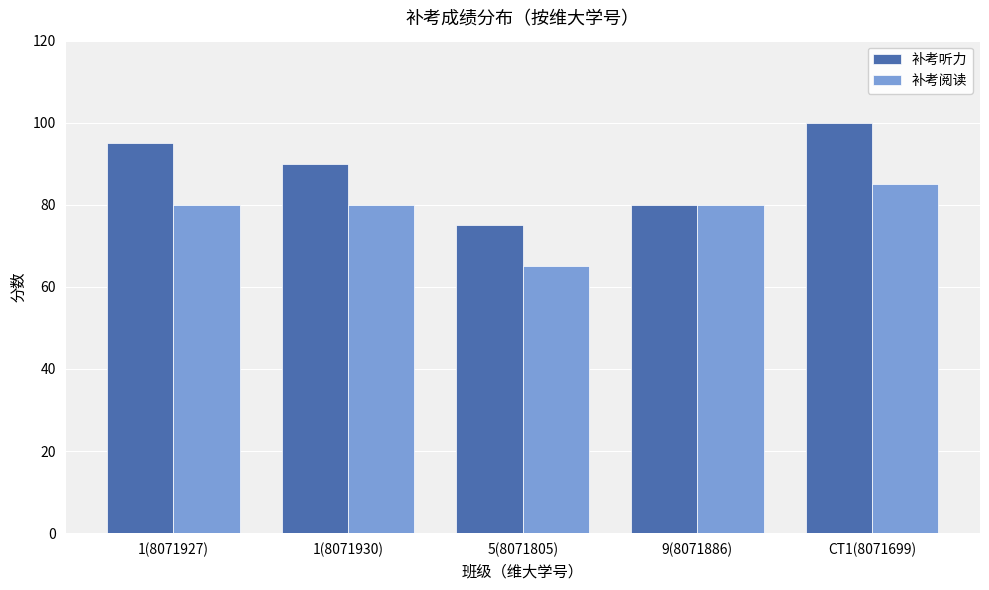

Which series has the largest range (max minus min)?

补考听力